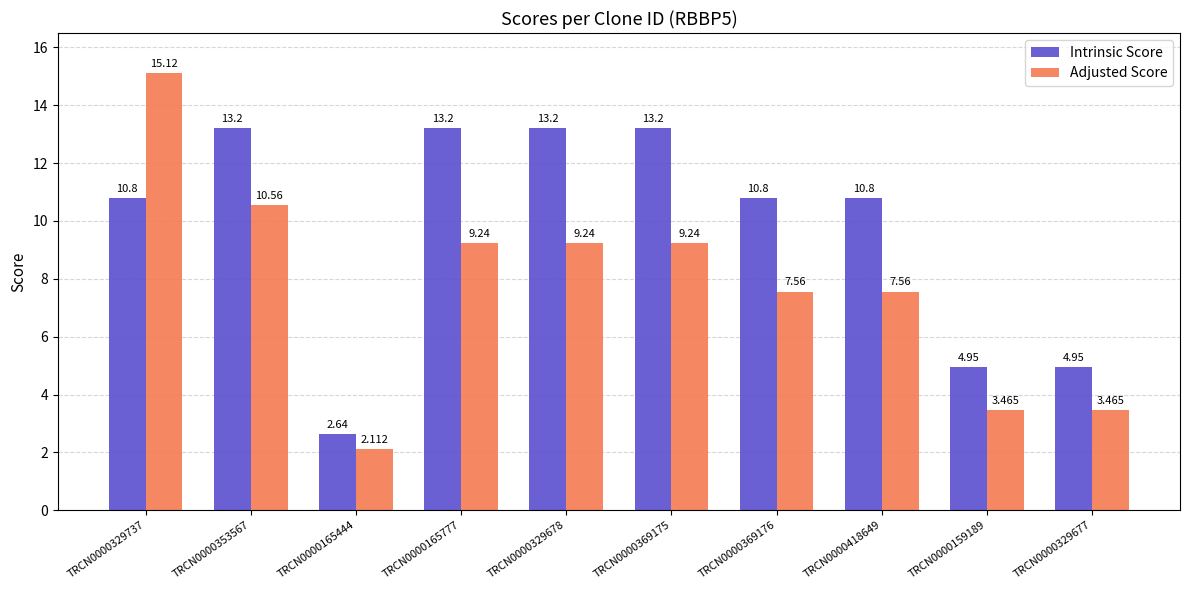

Which category has the highest value across all series?

TRCN0000329737